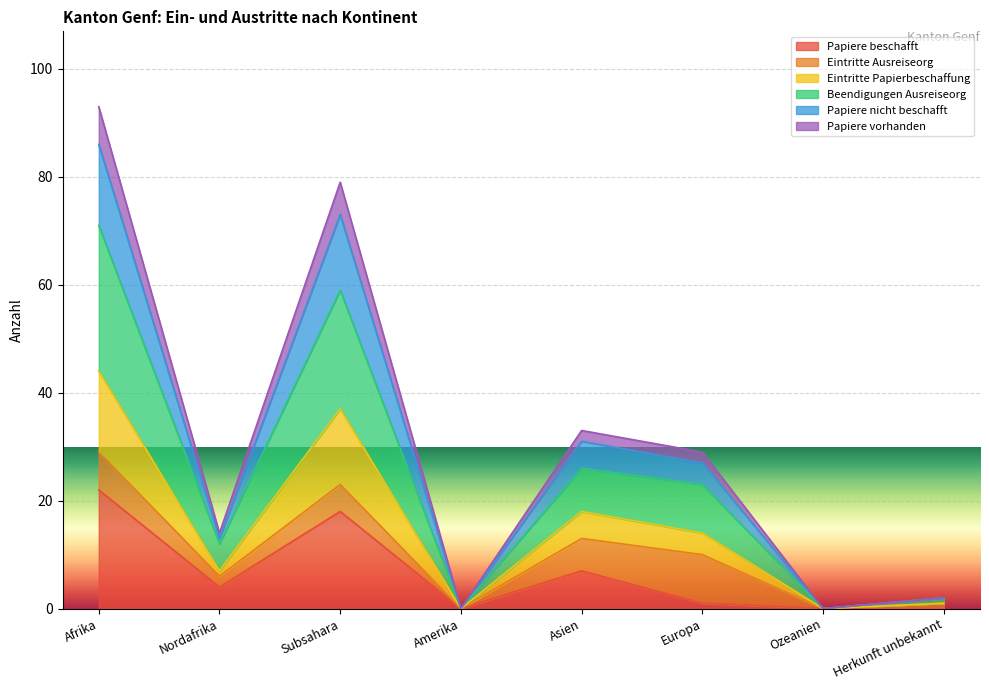

How many data points does each series have?

8